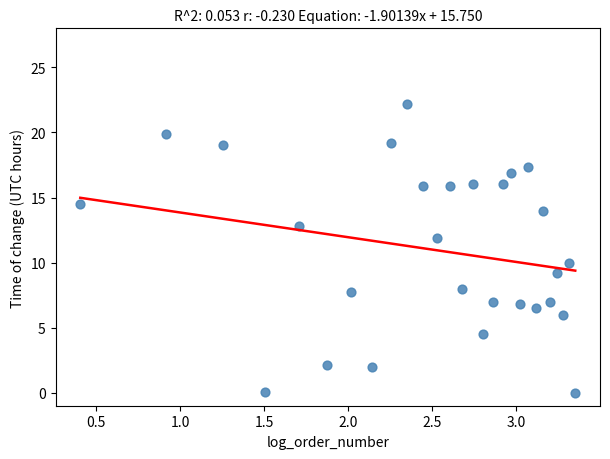

What is the range of X values (max minus min)?

2.9